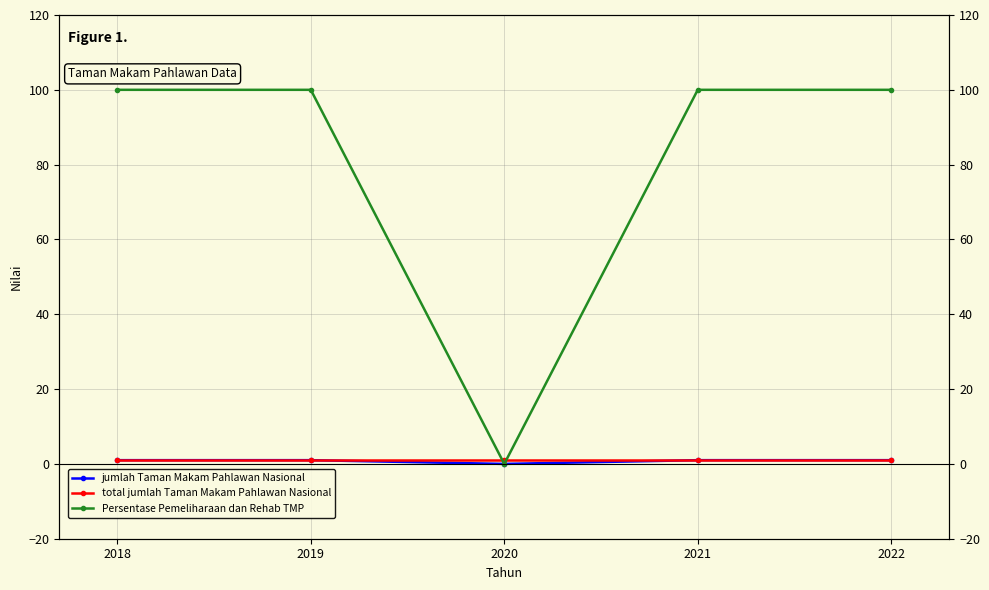

How many series are shown in this chart?

3